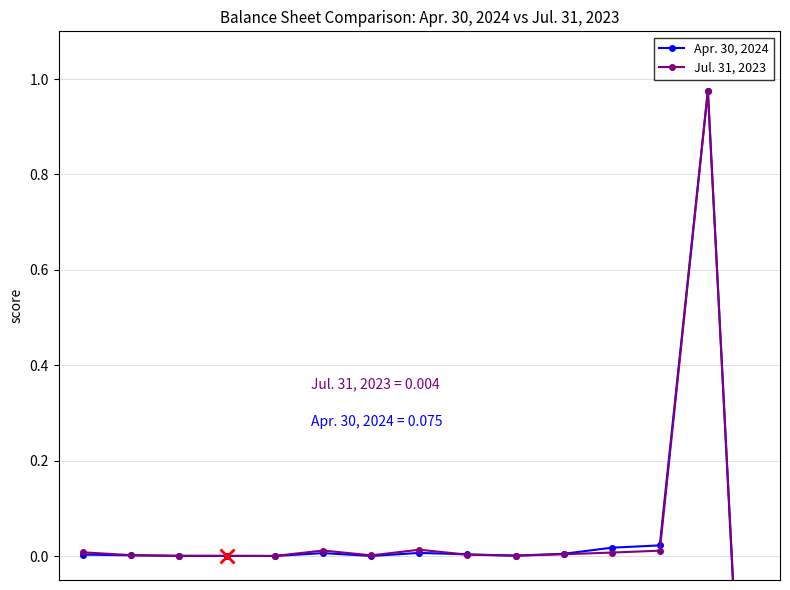

How many times do Apr. 30, 2024 and Jul. 31, 2023 cross each other?

2